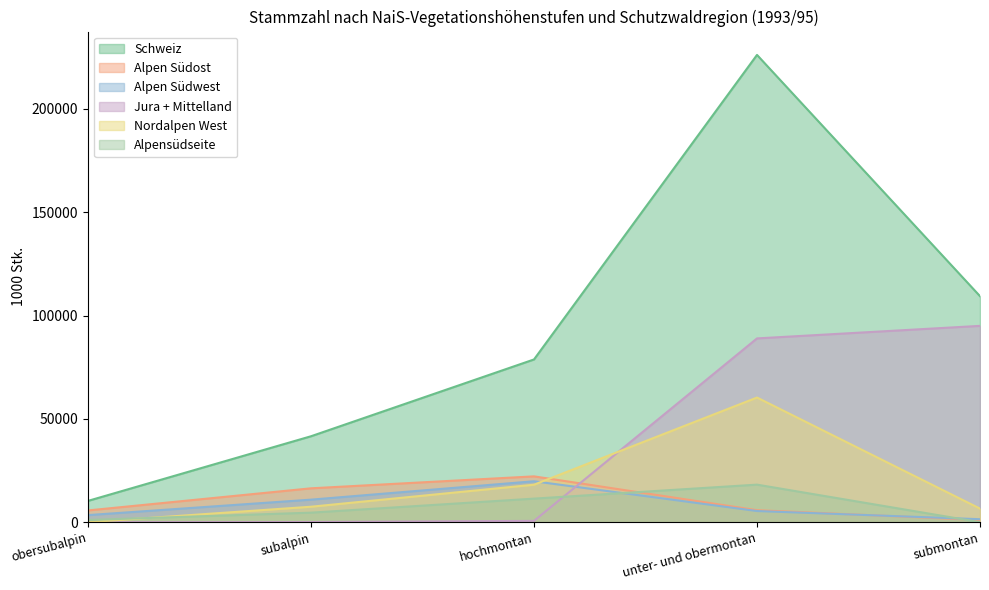

How many interior local peaks does the Alpen Südwest series have?

1